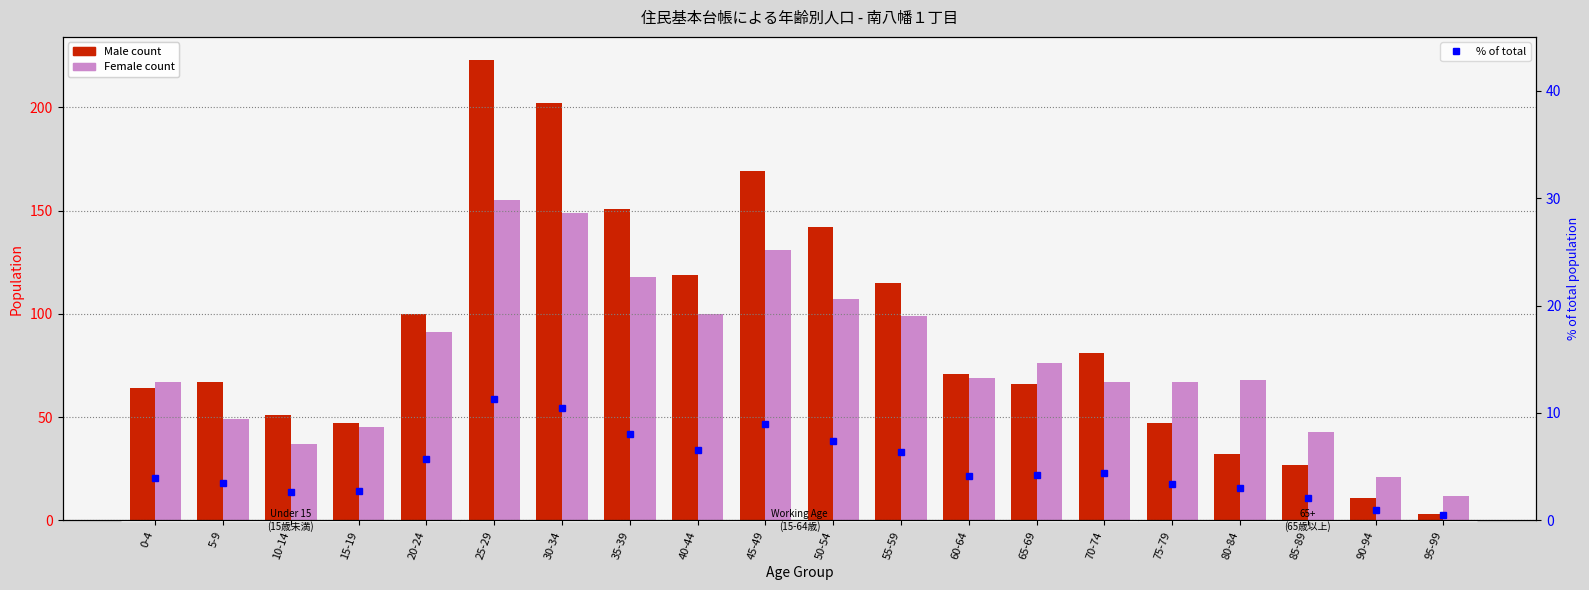

What is the difference between the maximum and minimum values in the Male series?

220.0